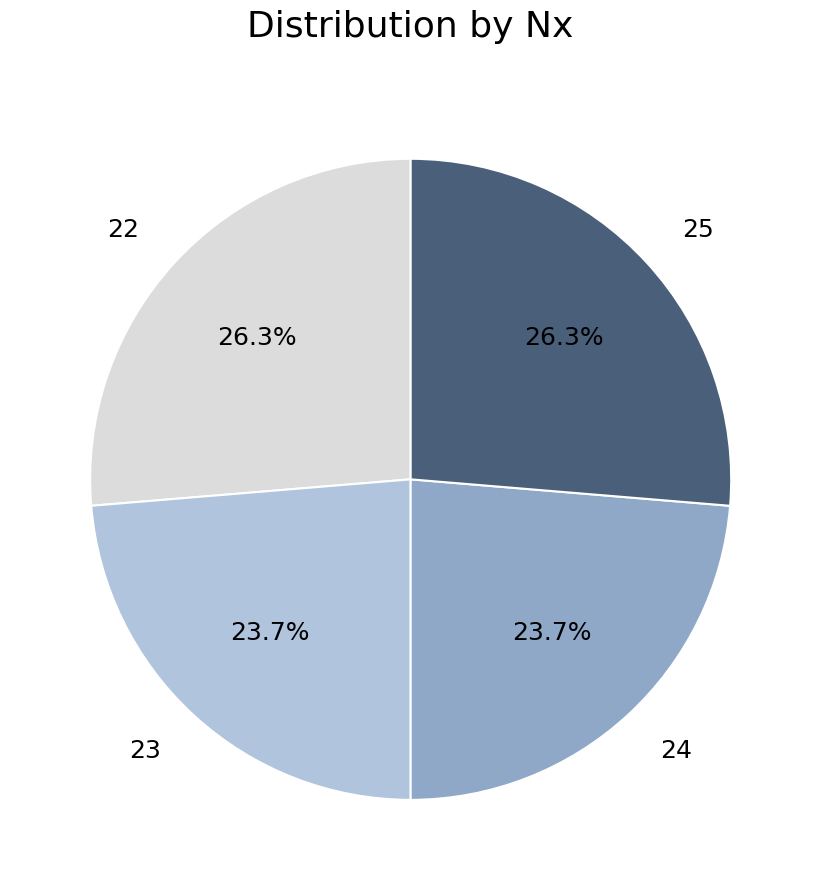

Approximately how many times larger is the value at 23 compared to 24?

1.0